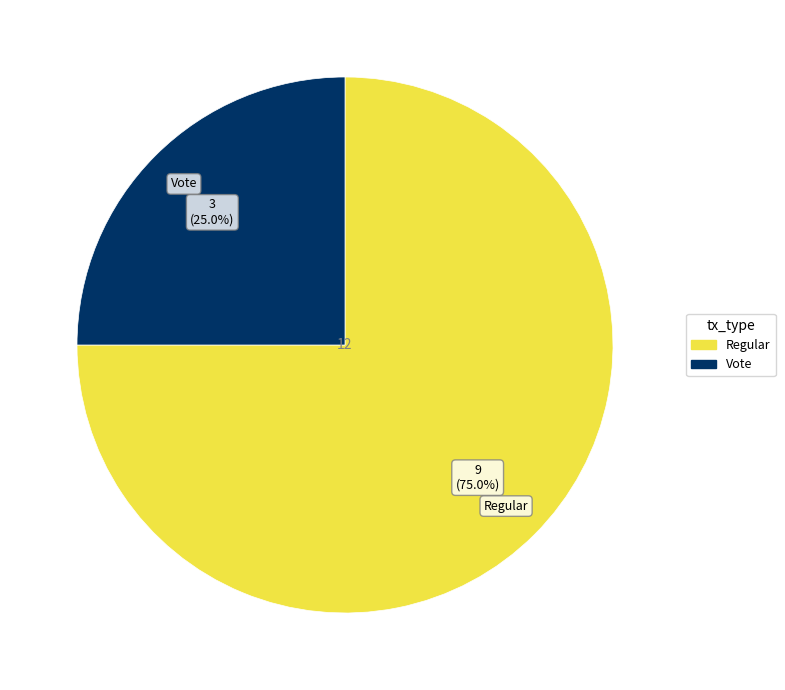

How many segments does this pie chart have?

2